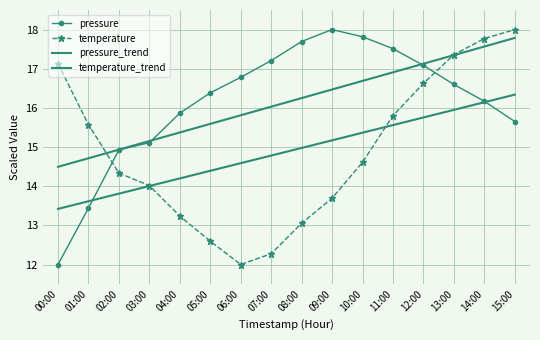

Which series has the widest spread of values?

pressure